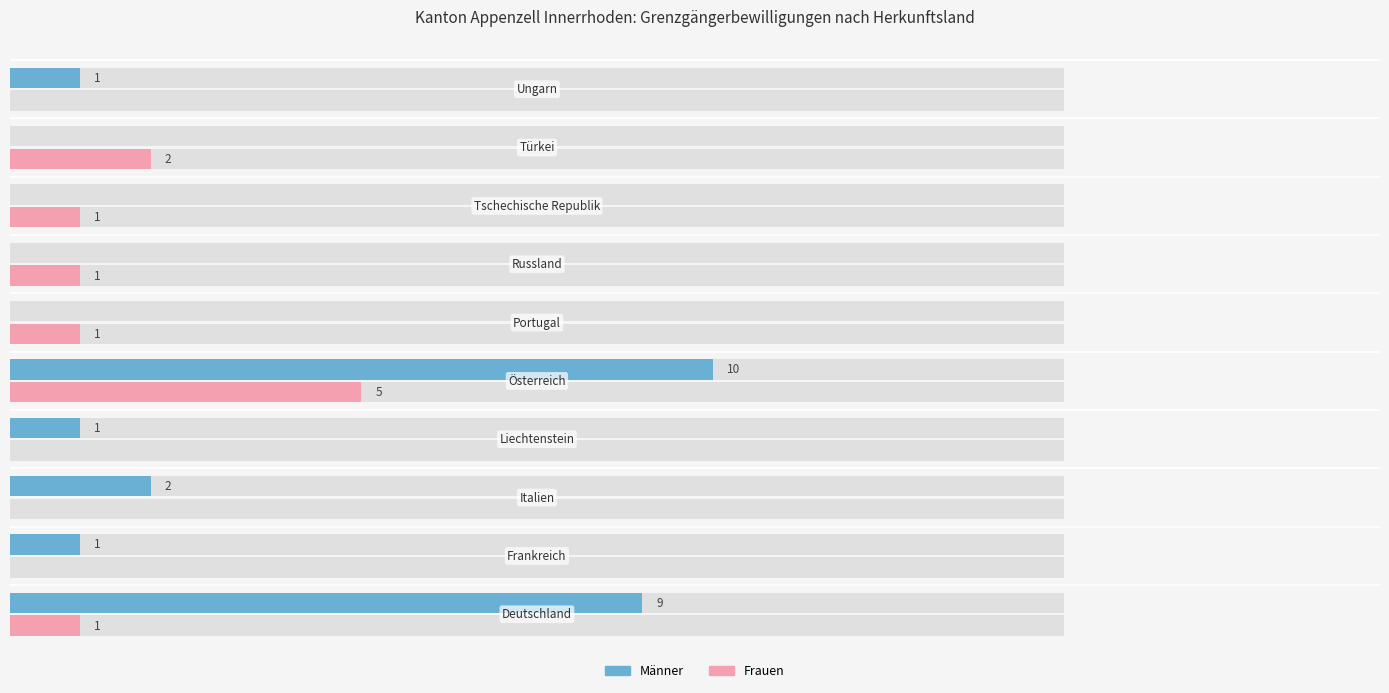

True or false: Erneut Total has a value of -5 at Liechtenstein.

False